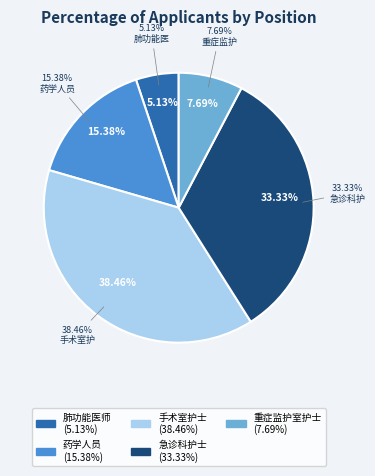

Which slice is the largest?

手术室护士